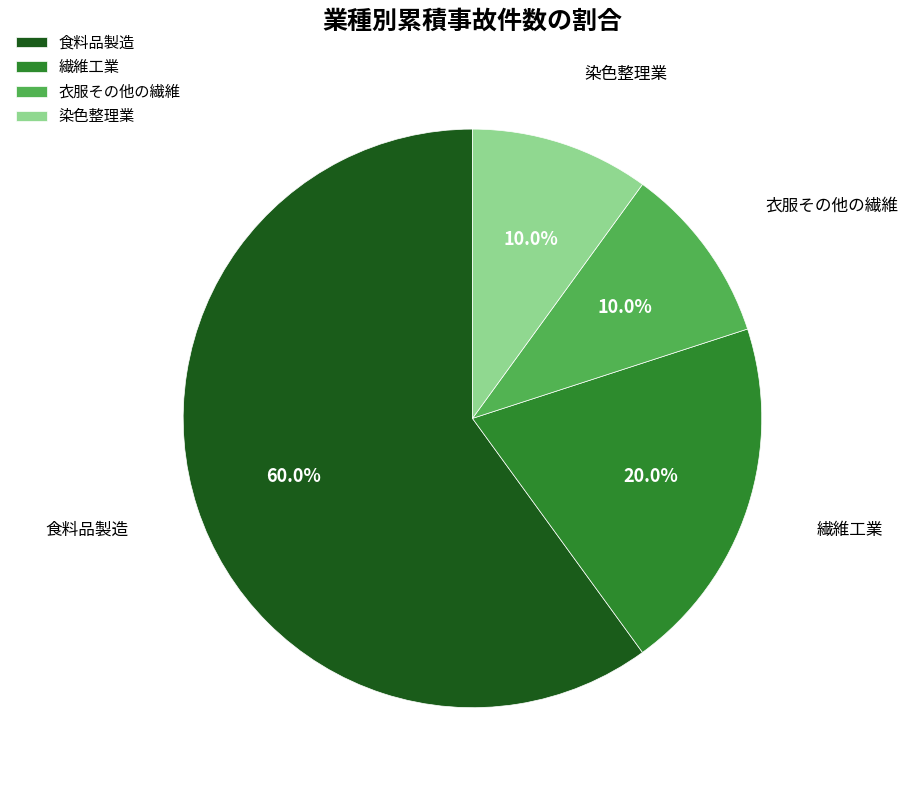

Which slice is the largest?

食料品製造